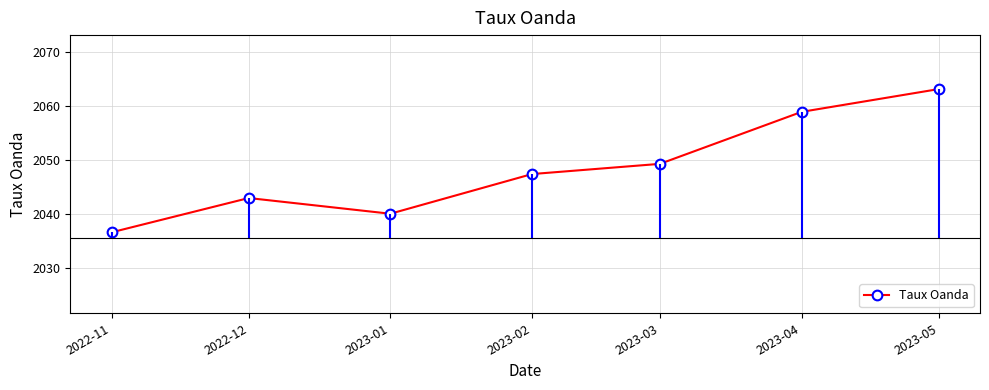

What is the difference between the second highest and second lowest values?

18.9